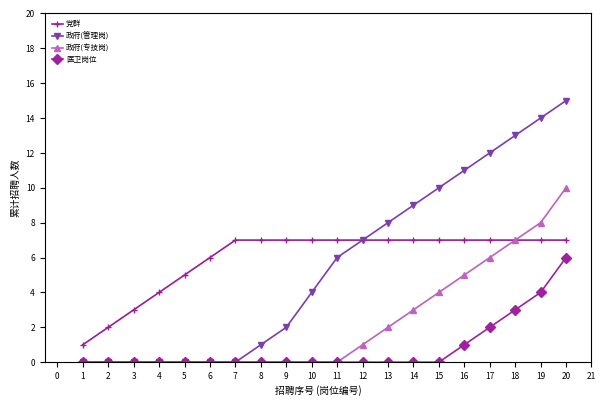

How many categories are shown in the chart?

20